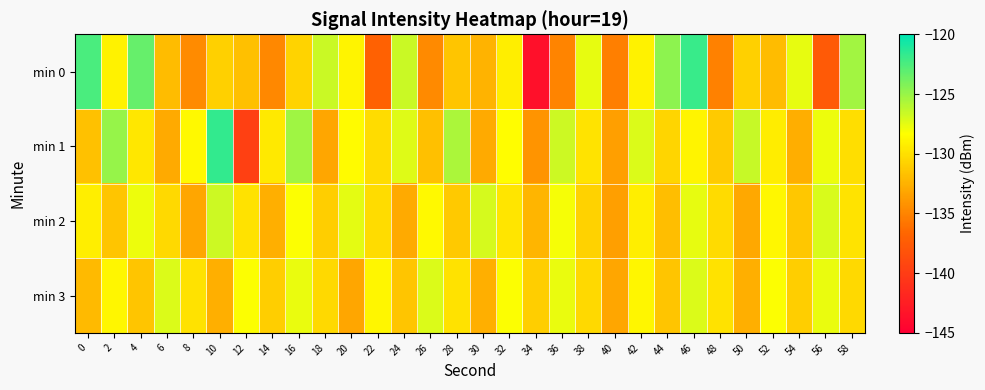

Which series has the widest spread of values?

min 0